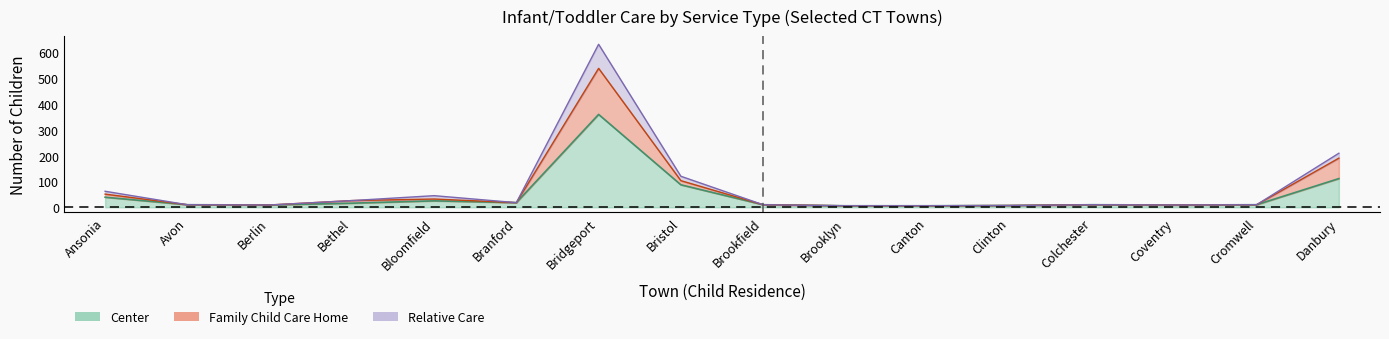

List the labels in order of Relative Care value, smallest first.

Brooklyn, Canton, Clinton, Berlin, Coventry, Avon, Brookfield, Colchester, Cromwell, Branford, Bethel, Bloomfield, Ansonia, Bristol, Danbury, Bridgeport